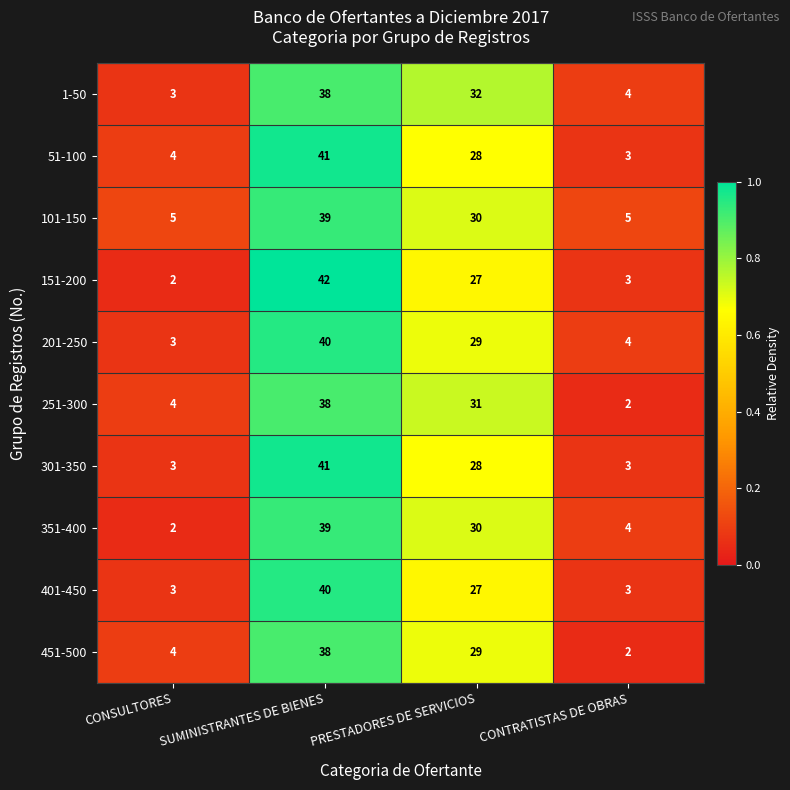

What is the difference between the 451-500 values at PRESTADORES DE SERVICIOS and CONSULTORES?

25